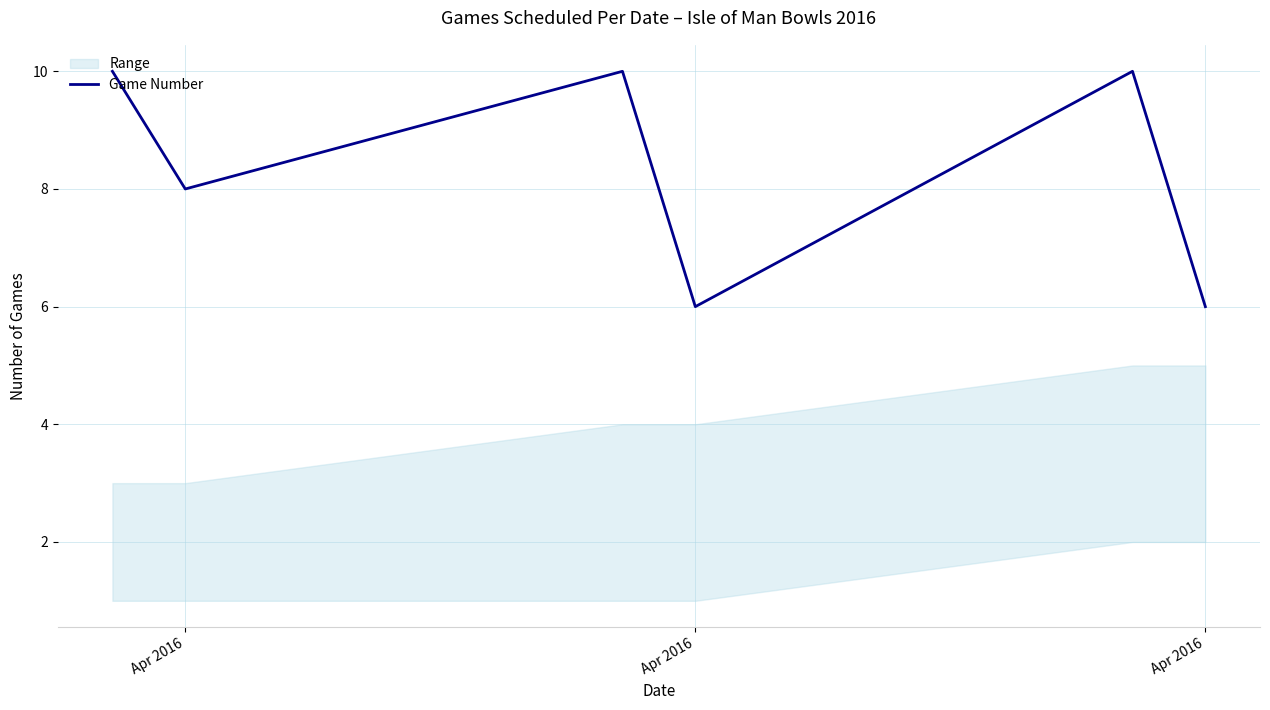

Does the chart have visible grid lines?

Yes